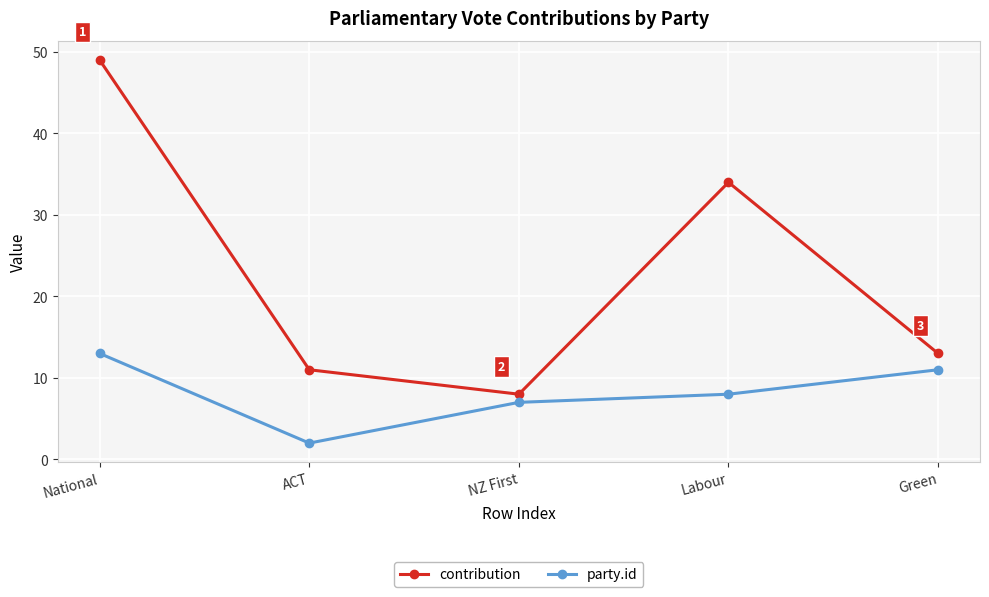

At which label does party.id reach its peak?

National